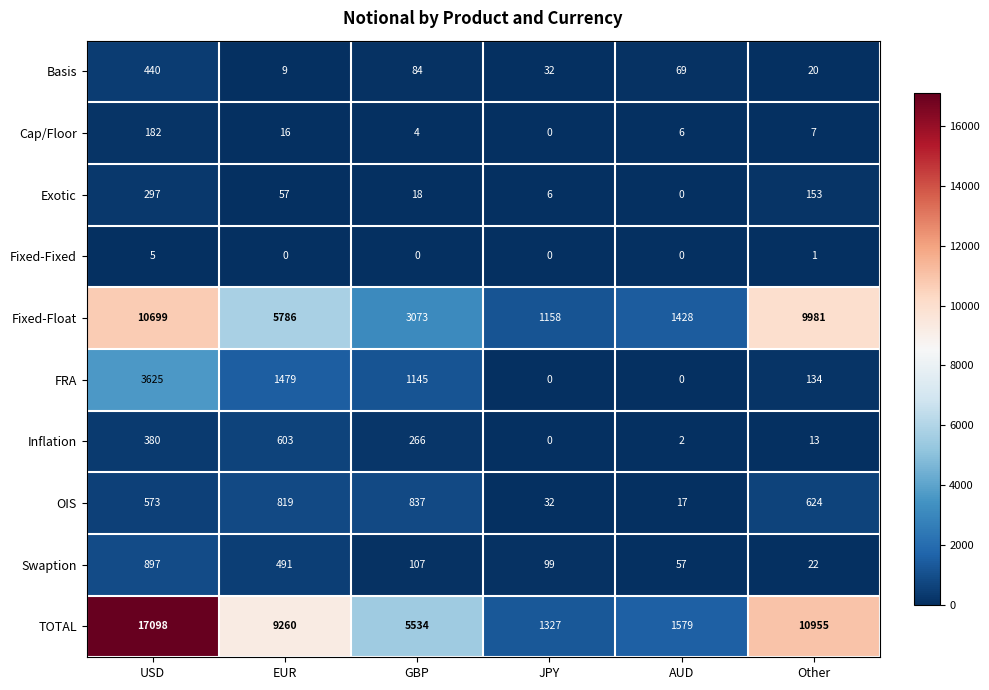

How many categories are shown in the chart?

6